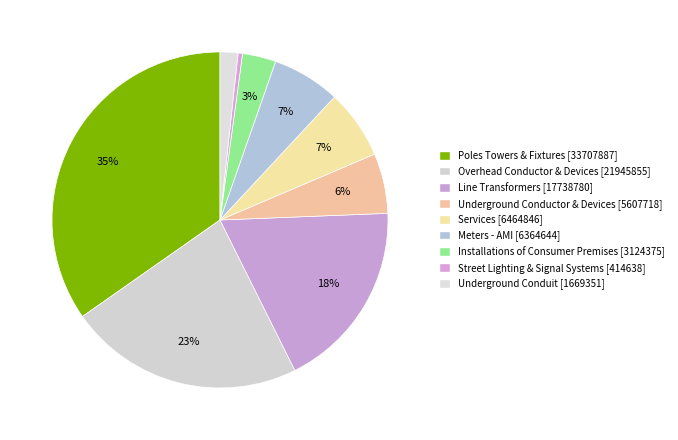

Count the number of slices in the pie.

9